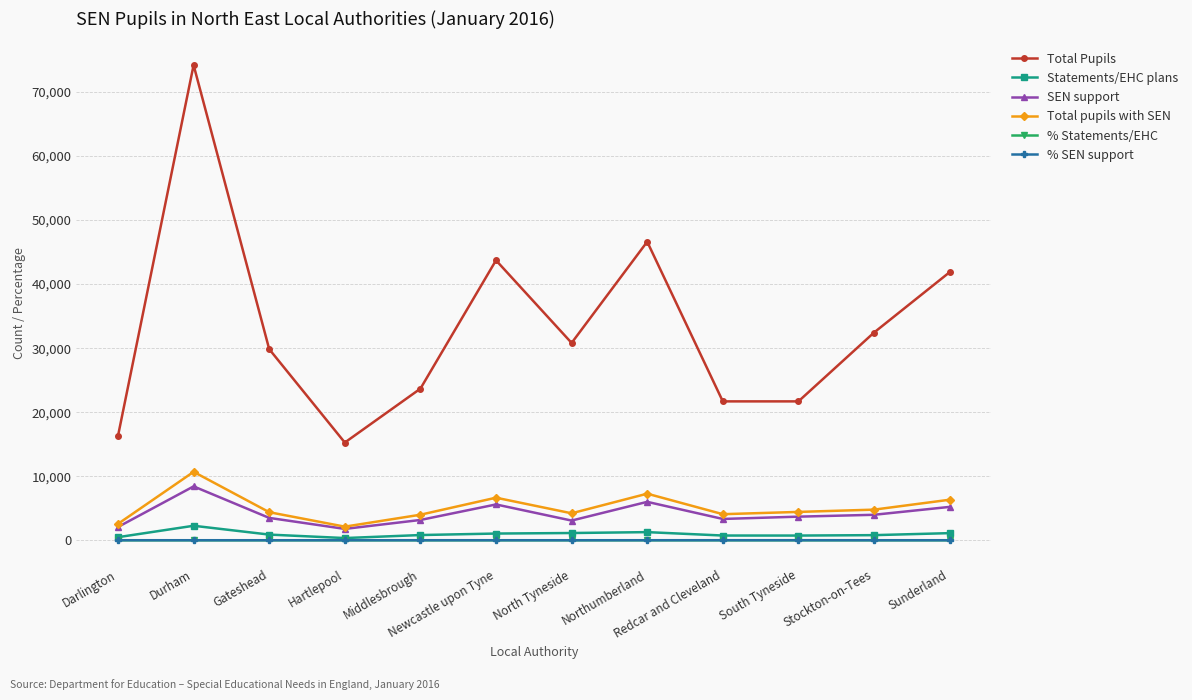

True or false: Total pupils with SEN has a value of 4786.0 at Stockton-on-Tees.

True